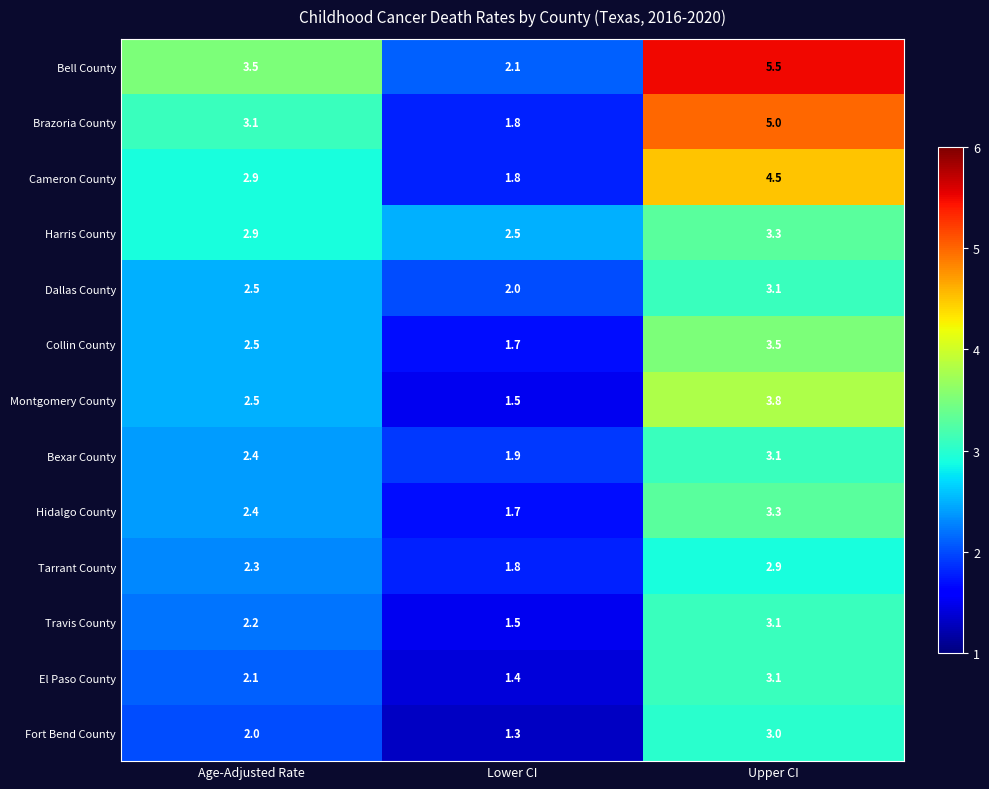

What is the difference between the Fort Bend County values at Age-Adjusted Rate and Lower CI?

0.7